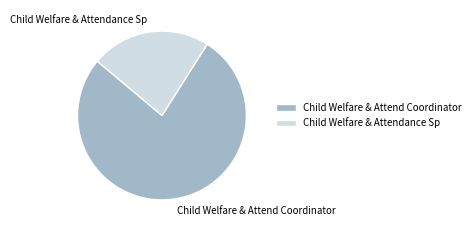

Approximately how many times larger is the value at Child Welfare & Attend Coordinator compared to Child Welfare & Attendance Sp?

3.4